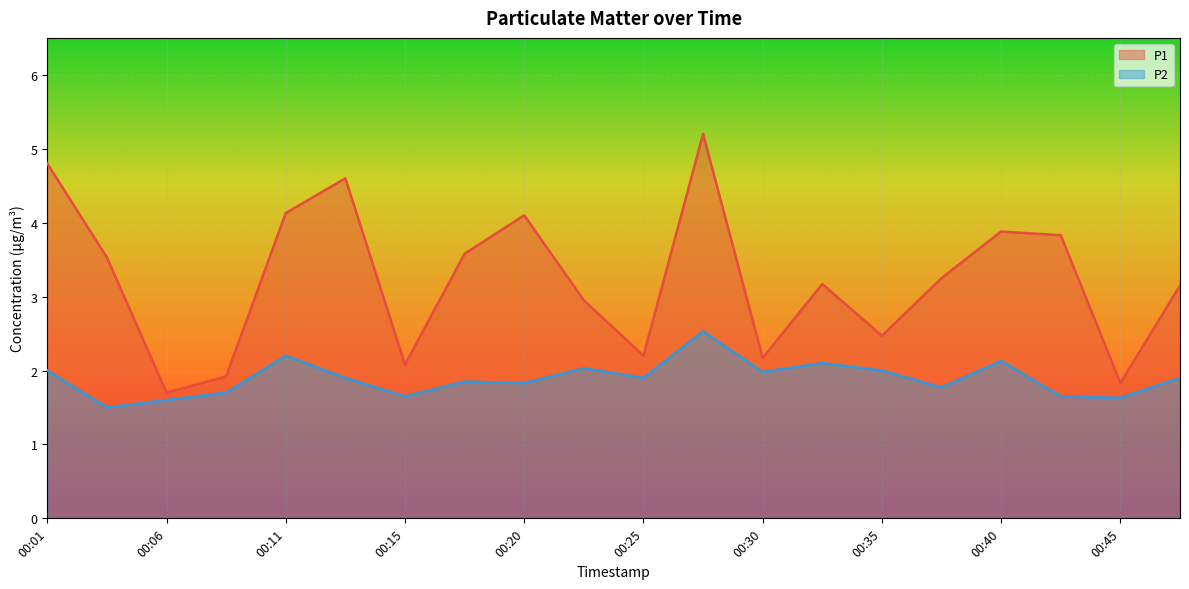

At which category is the sum across all series the highest?

00:28